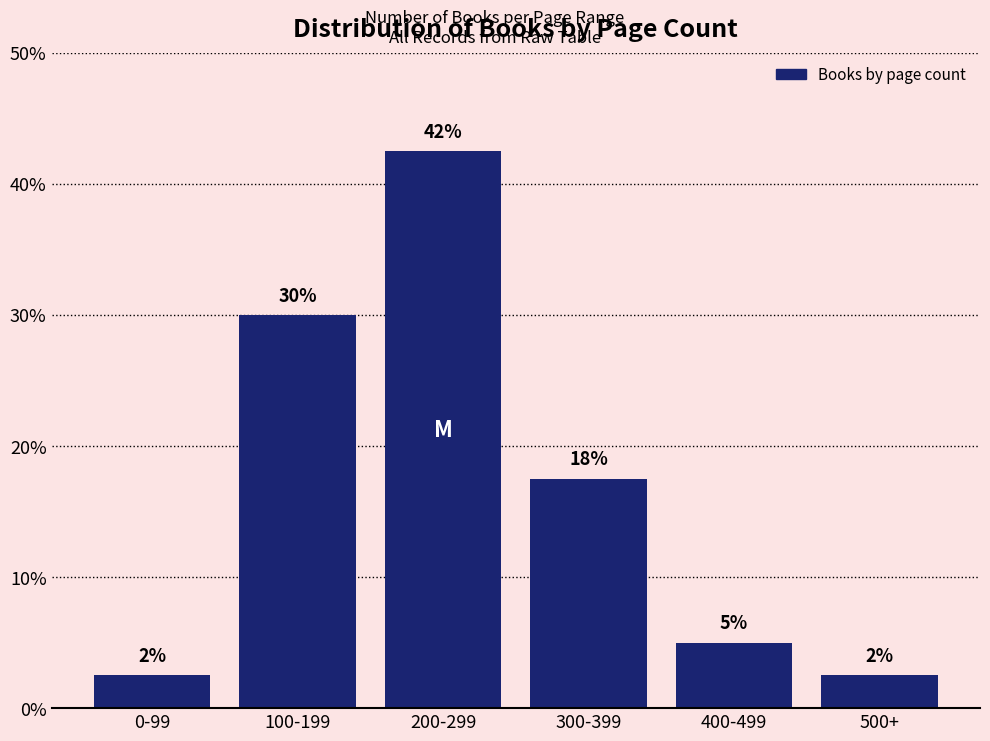

Does the chart contain any negative values?

No